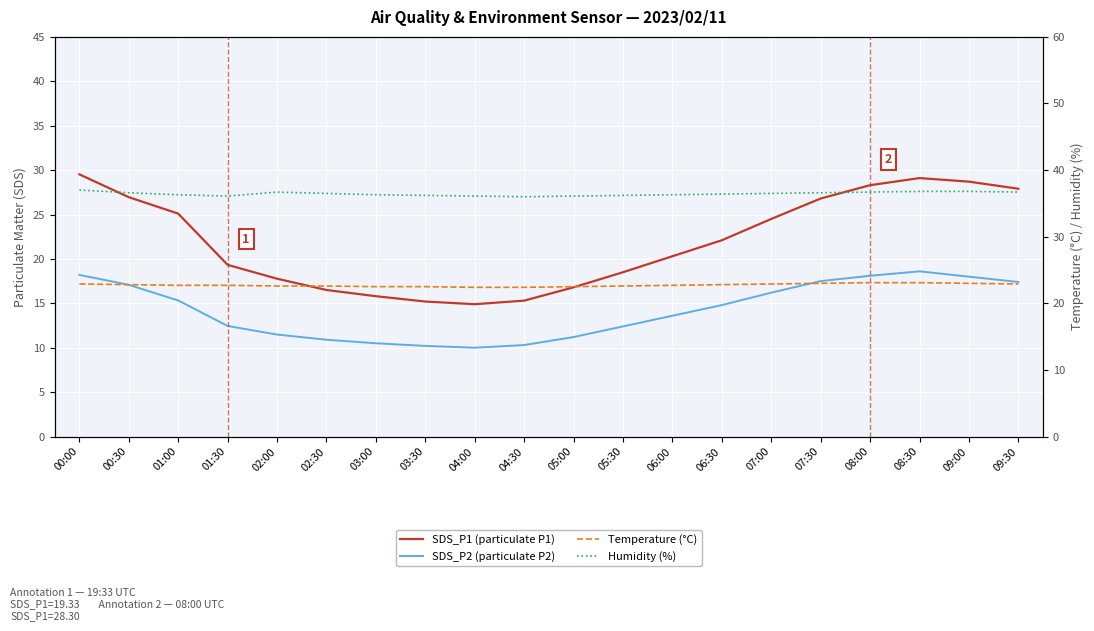

Count the number of categories in the chart.

20